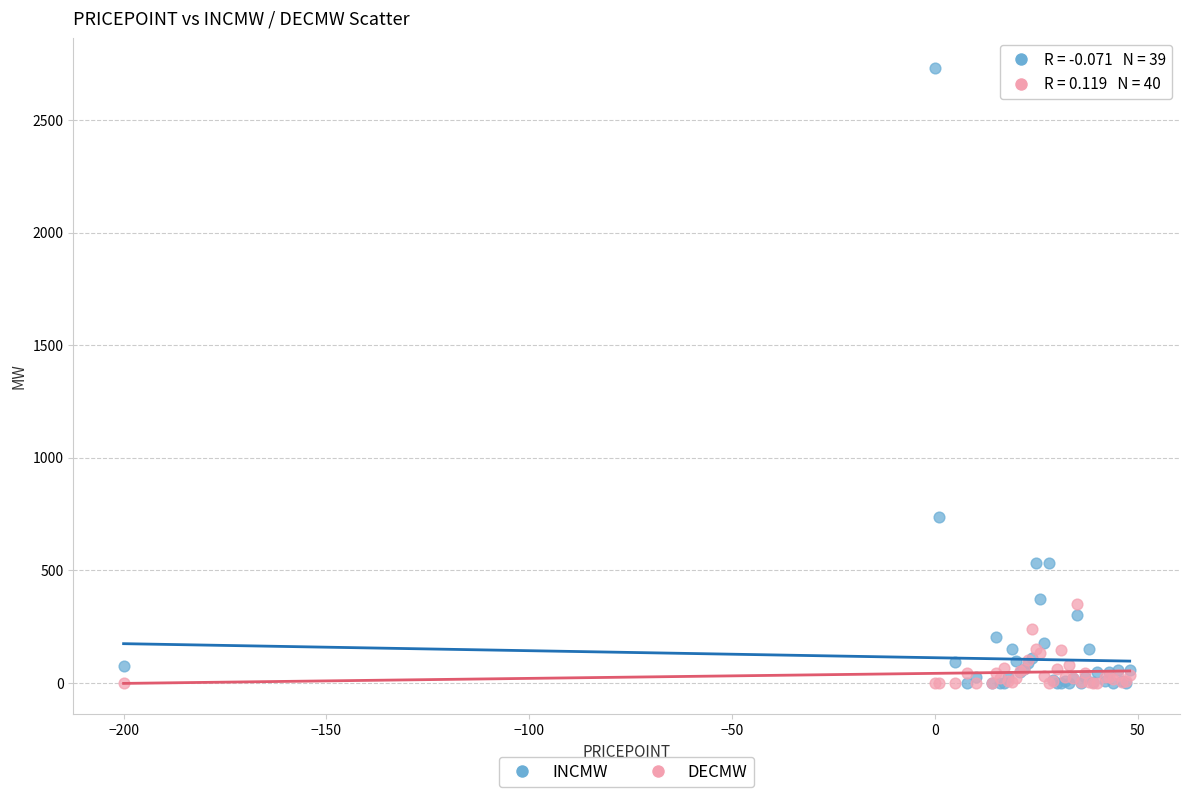

What are all the series names shown in the legend?

INCMW, DECMW